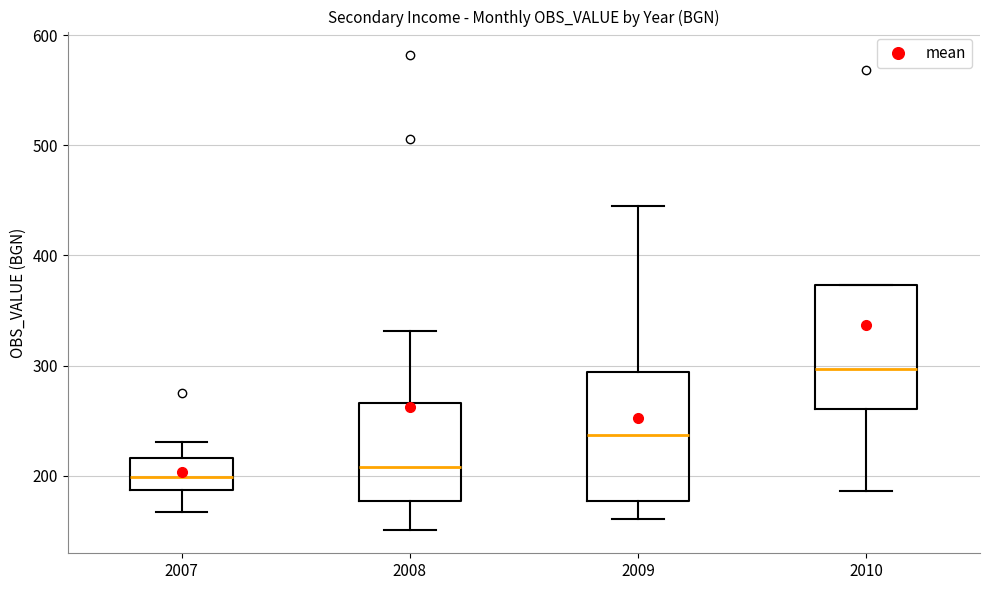

Where is the lower edge of the box at x = 2009 on the y-axis? The values are not printed on the chart, so give them approximately, as read against the axis.

180